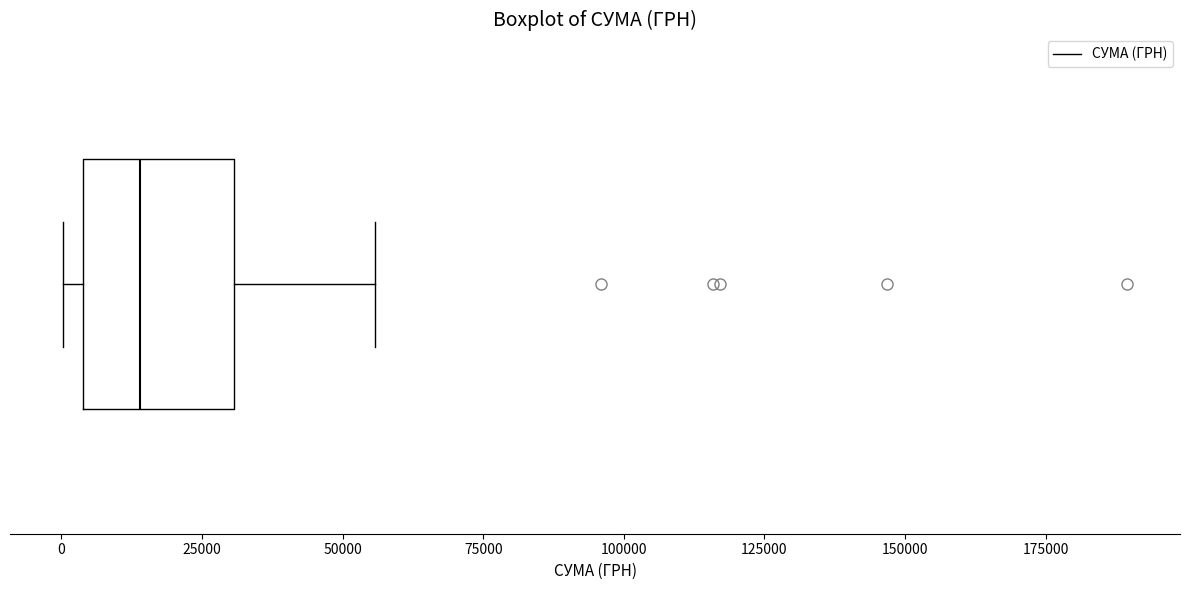

Transcribe this box plot: give where the median line is, the range the box spans, and where the two whiskers end, as read against the x-axis. The values are not printed on the chart, so give them approximately, as read against the axis.

median 15000, box 5000 to 30000, whiskers 0 to 55000